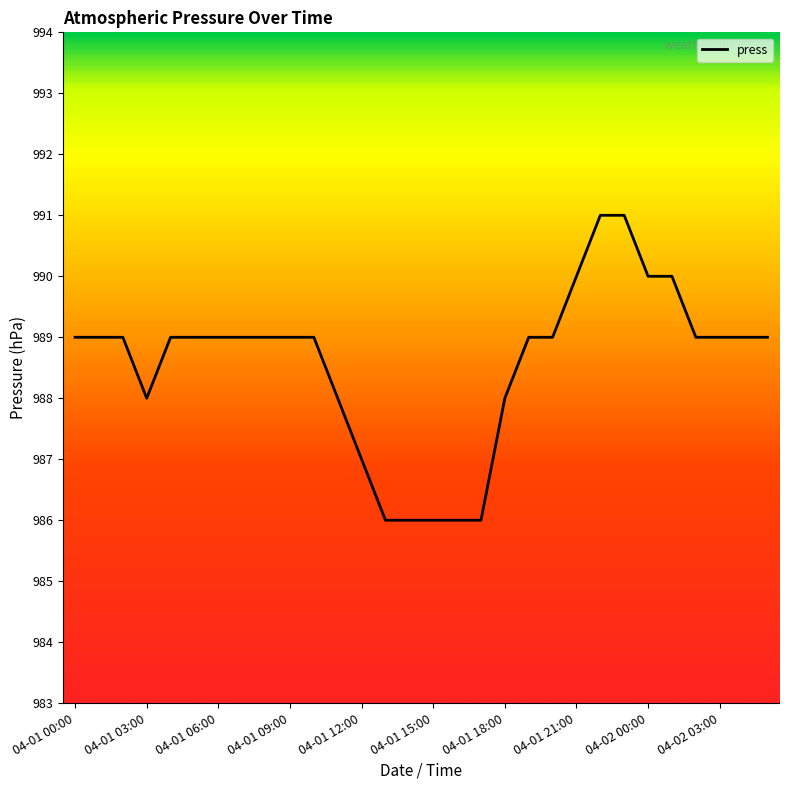

What is the minimum value shown in the chart?

986